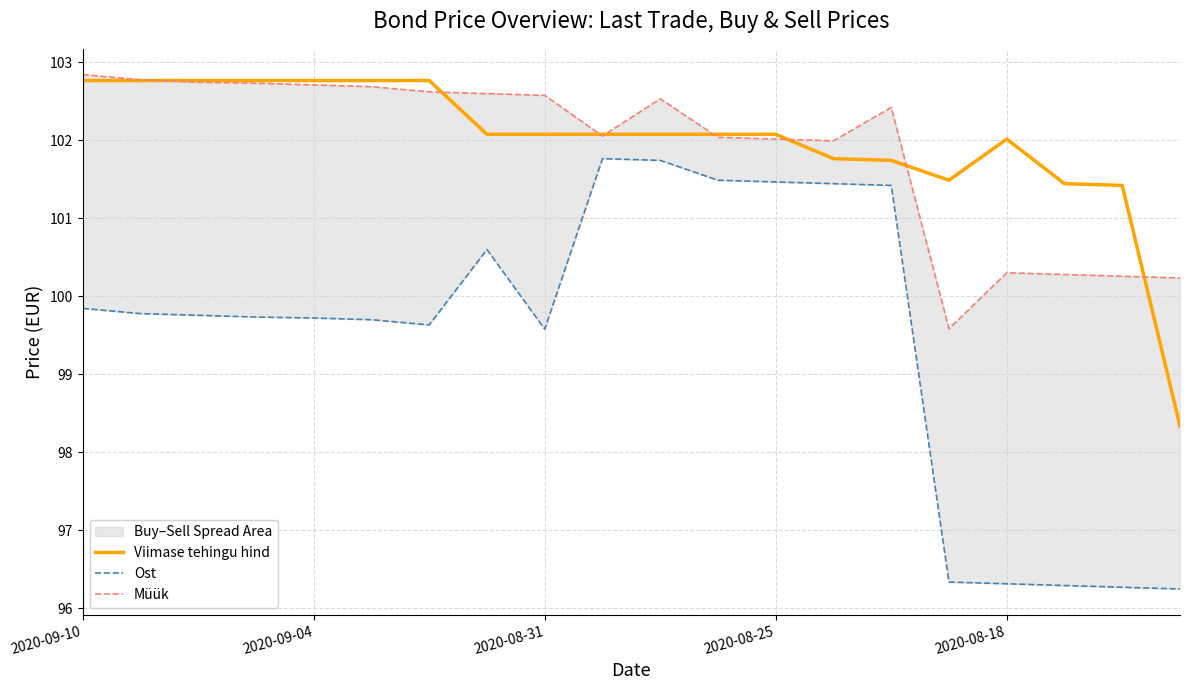

At which label does Viimase tehingu hind first exceed 102?

2020-09-10